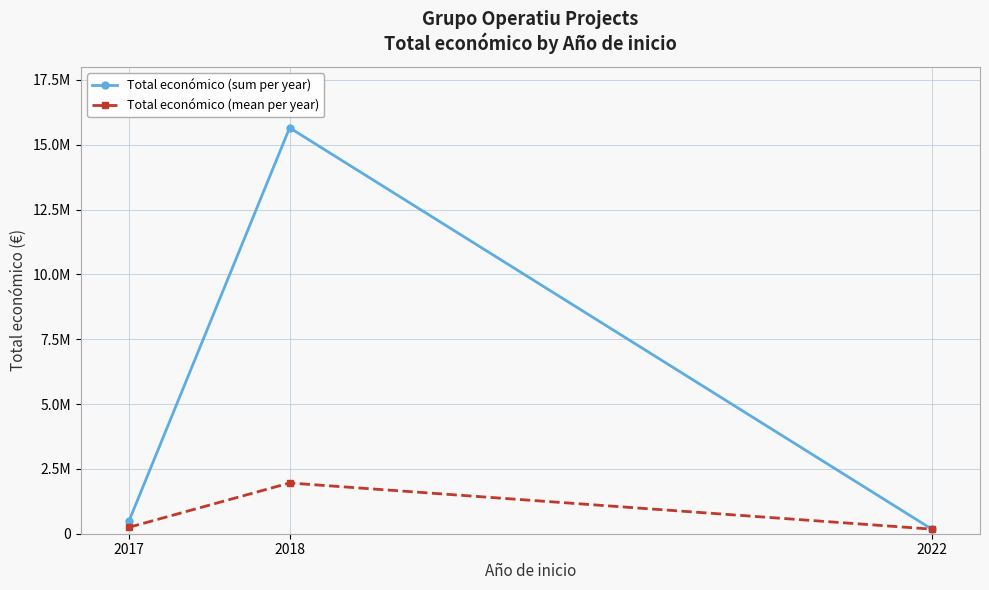

At which label is Total económico (sum per year) closest to 7916631?

2017